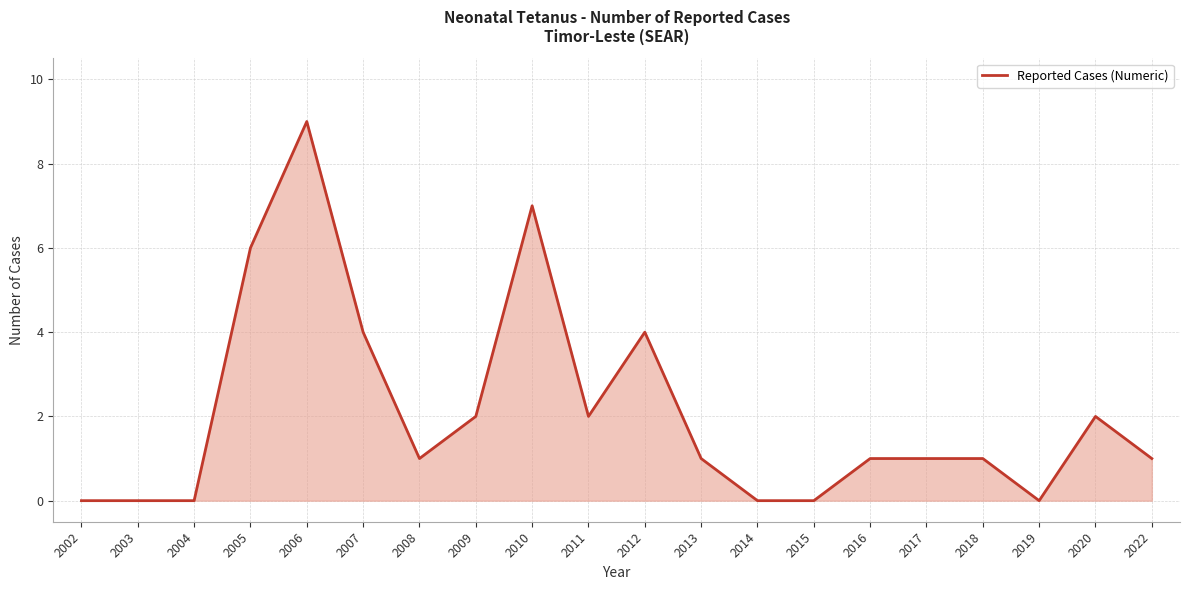

What is the approximate value at 2010?

7